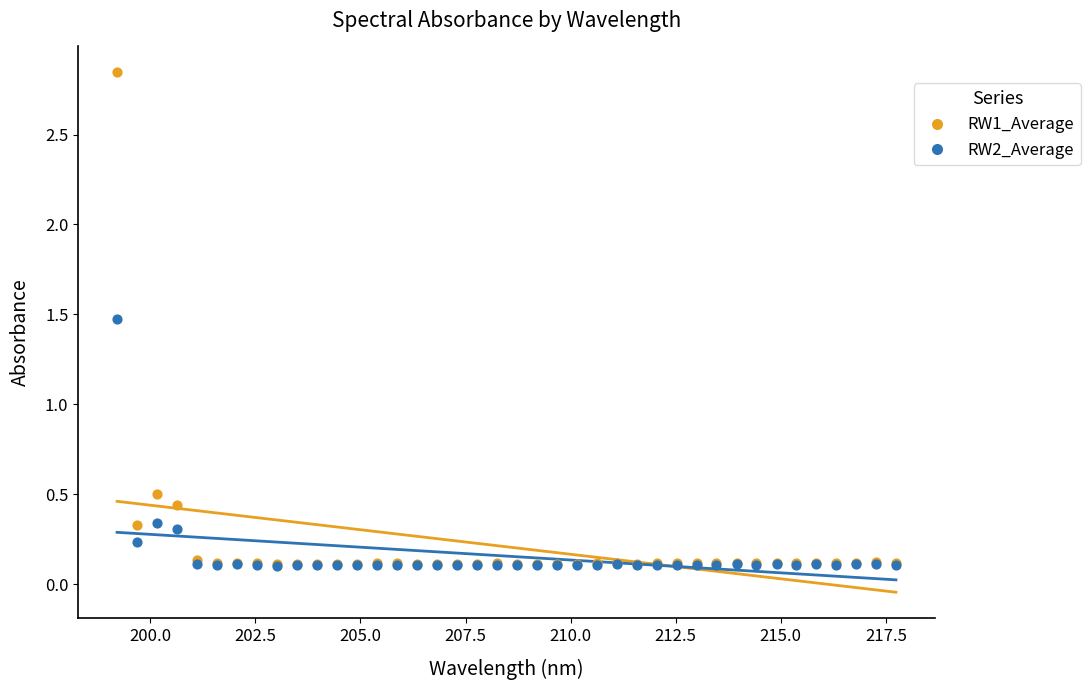

What are all the series names shown in the legend?

RW1_Average, RW2_Average